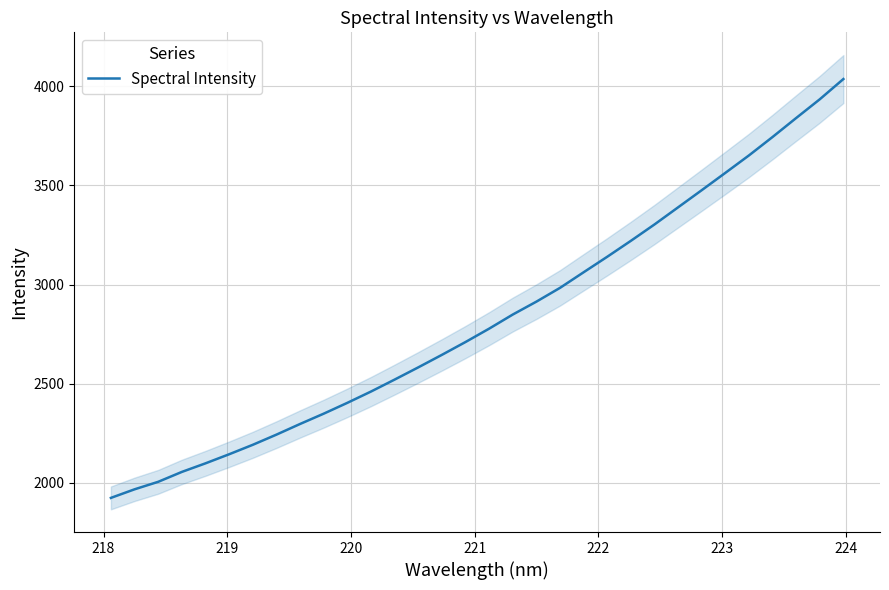

What is the lowest value of the Spectral Intensity series?

1923.2